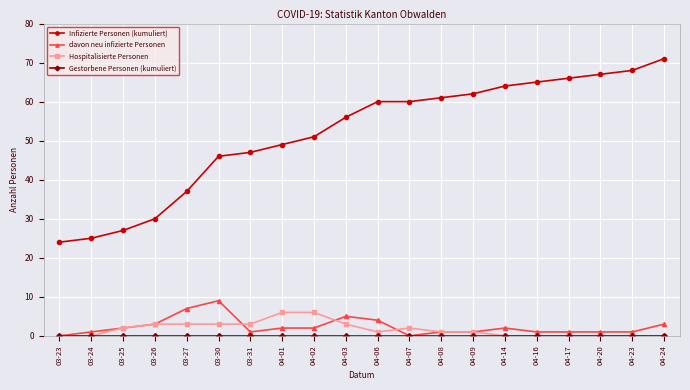

What is the average value of the davon neu infizierte Personen series?

2